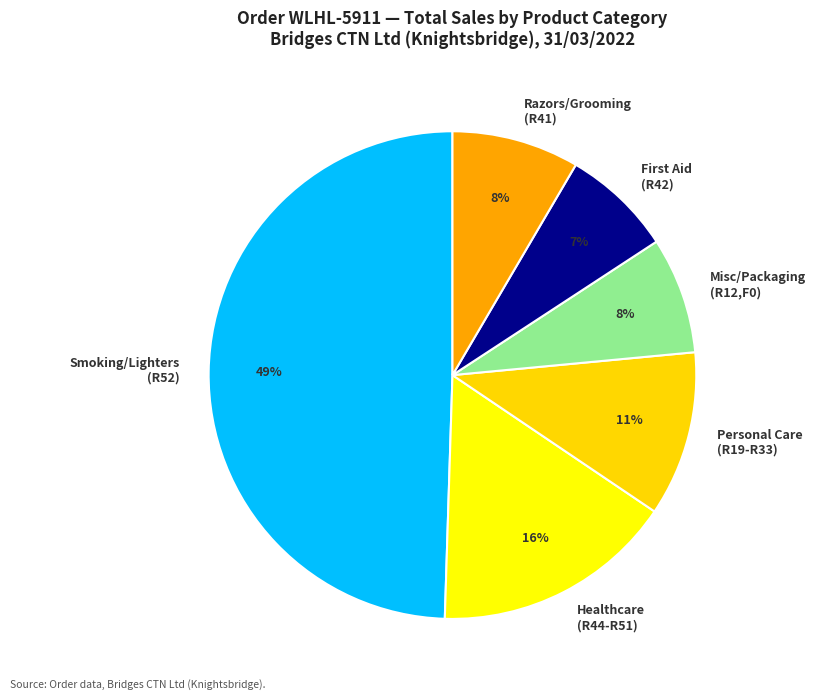

Is it true that Smoking/Lighters (R52) is 49% of the pie?

True